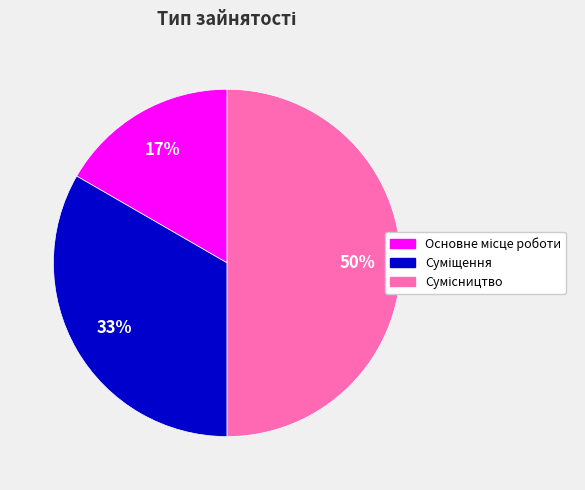

To the nearest percent, what is the difference between the largest and smallest slice percentages?

33%